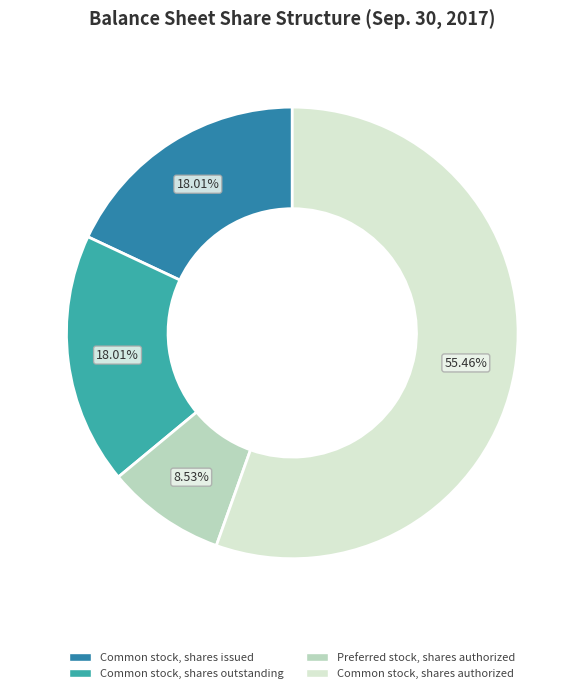

Approximately how many times larger is the value at Preferred stock, shares authorized compared to Common stock, shares outstanding?

0.5